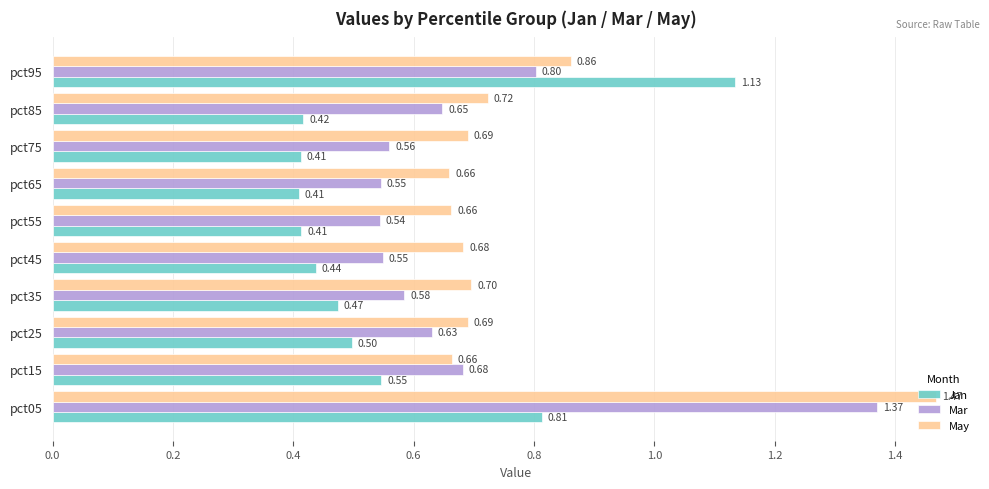

Is the value of Mar at pct75 greater than the value of Jan at pct95?

No